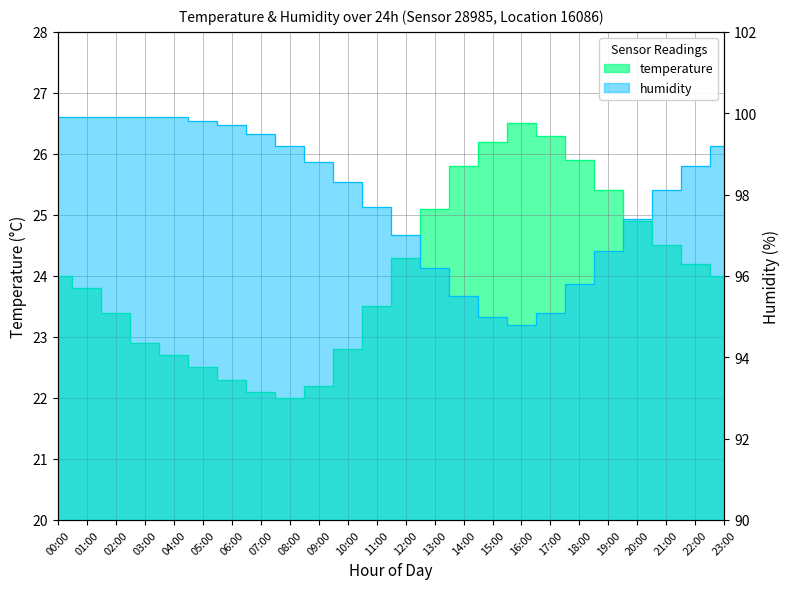

What is the average value of the temperature series?

24.1